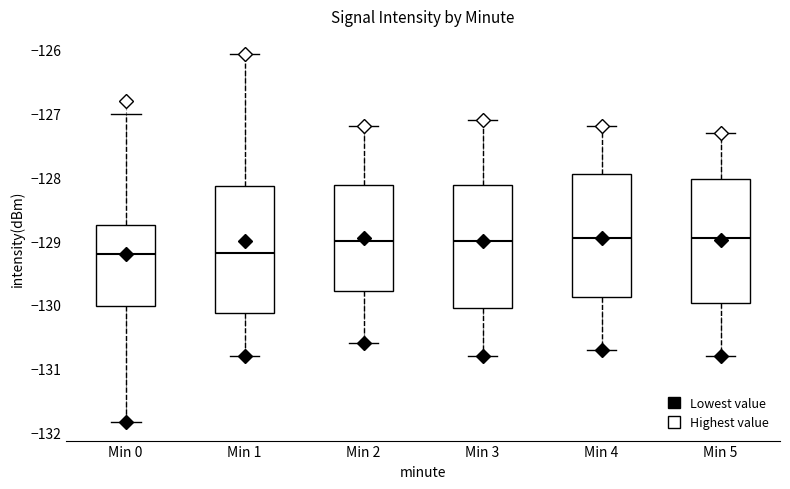

Reading left to right, transcribe this box plot: for each box, give where its median line is, the range the box spans, and where its two whiskers end, as read against the y-axis. The values are not printed on the chart, so give them approximately, as read against the axis.

Min 0: median -129.2, box -130.0 to -128.7, whiskers -131.8 to -127.0
Min 1: median -129.2, box -130.1 to -128.1, whiskers -130.8 to -126.1
Min 2: median -129.0, box -129.8 to -128.1, whiskers -130.6 to -127.2
Min 3: median -129.0, box -130.0 to -128.1, whiskers -130.8 to -127.1
Min 4: median -128.9, box -129.9 to -127.9, whiskers -130.7 to -127.2
Min 5: median -128.9, box -130.0 to -128.0, whiskers -130.8 to -127.3